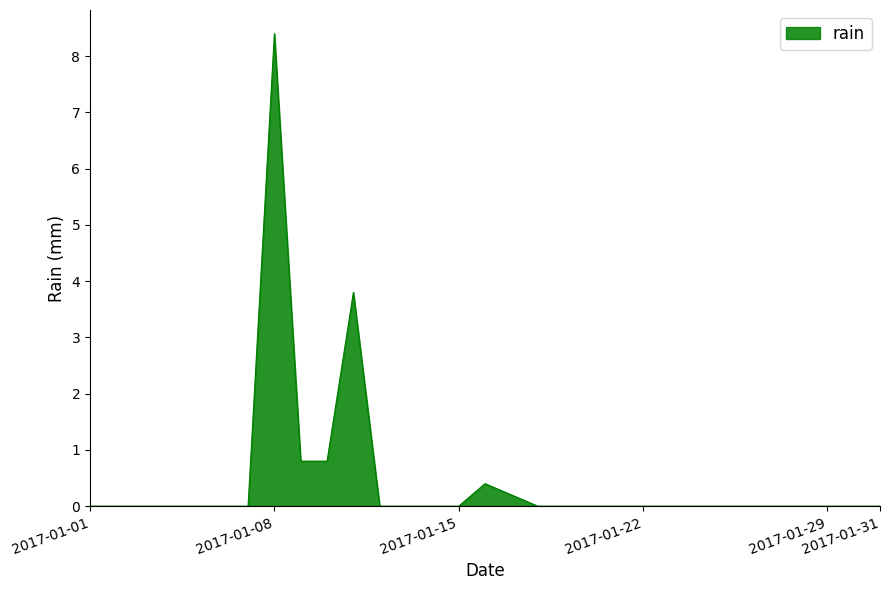

What is the difference between the maximum and minimum values?

8.4